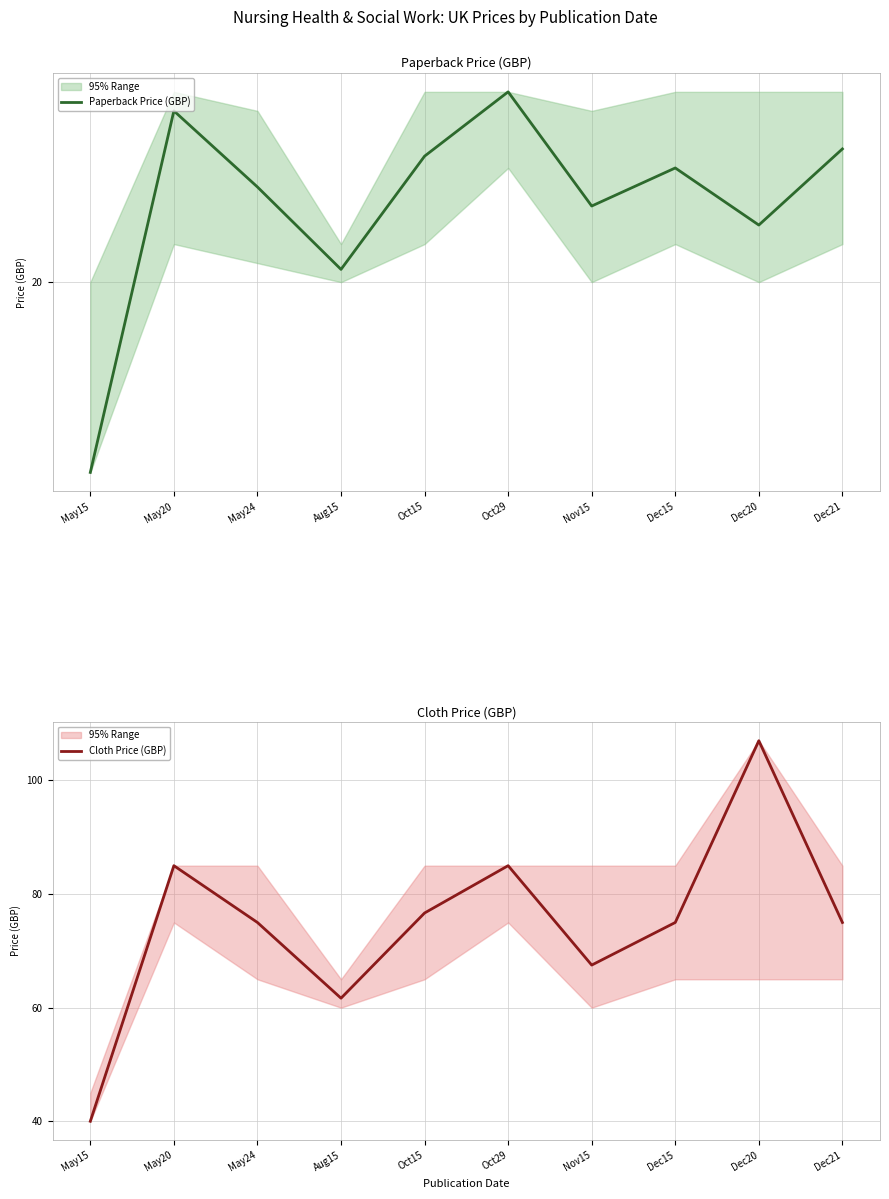

Which series has the widest spread of values?

Cloth Price (GBP)